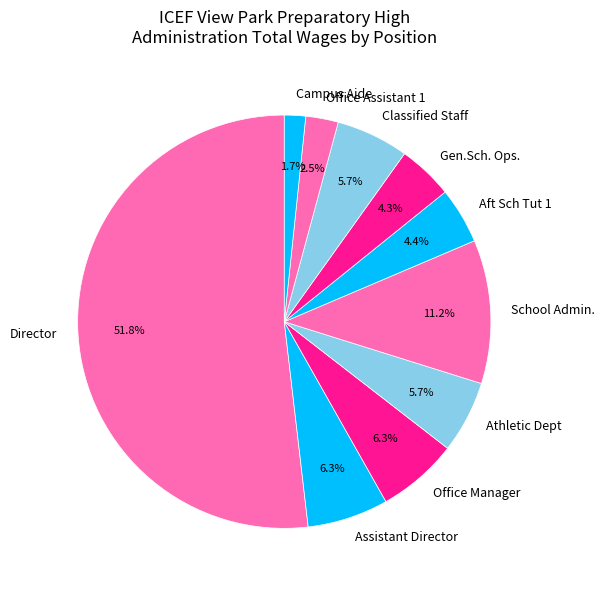

How many slices are in this pie chart?

10